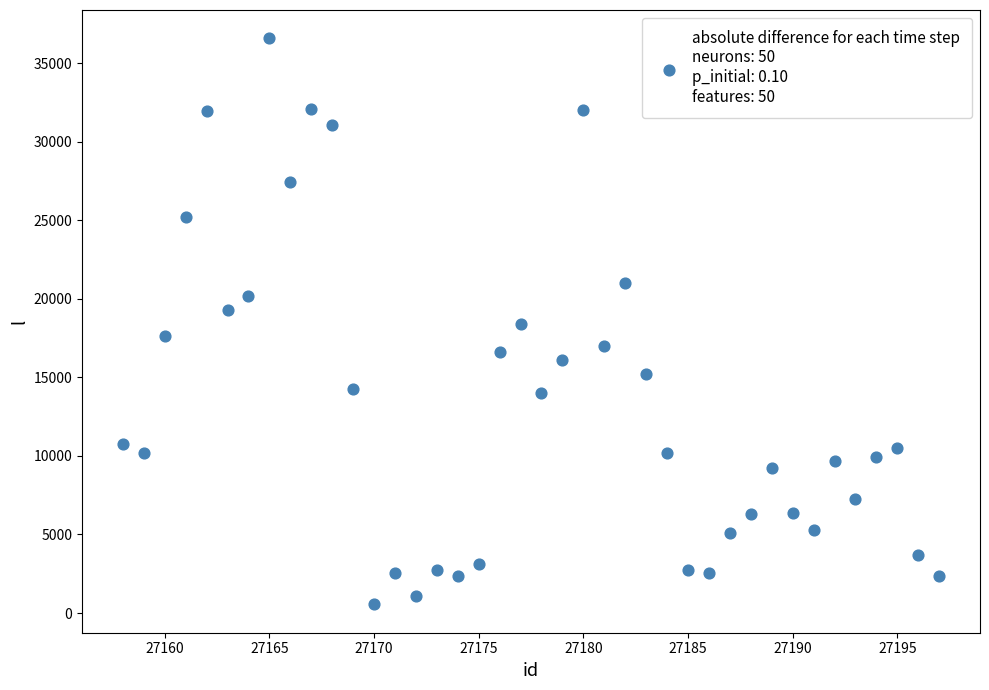

What is the range of X values (max minus min)?

39